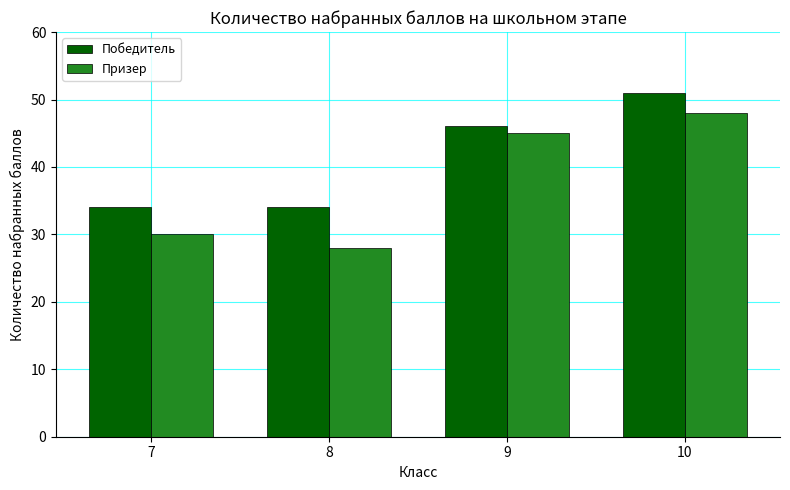

What is the difference between the Призер values at 8 and 9?

17